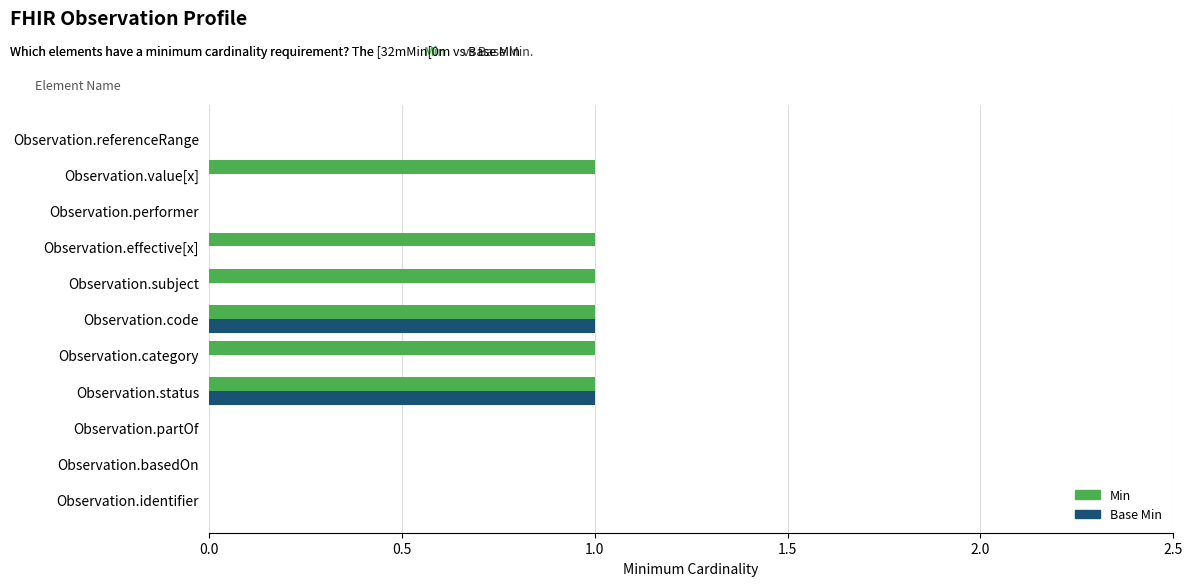

Is it true that Base Min equals -1 at Observation.performer?

False